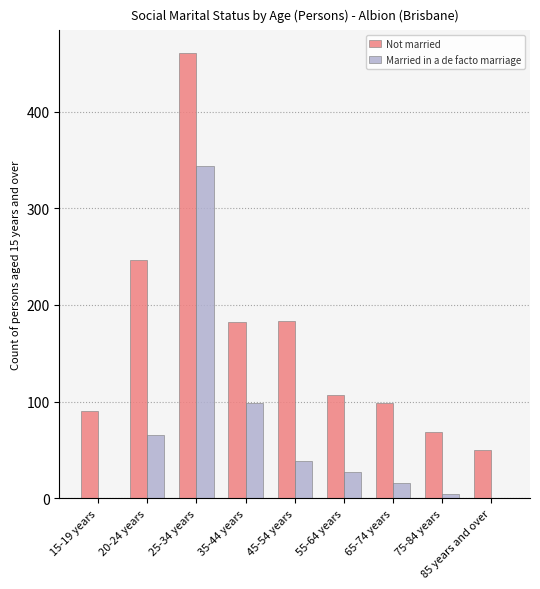

Where is Not married nearest to the value 255?

20-24 years